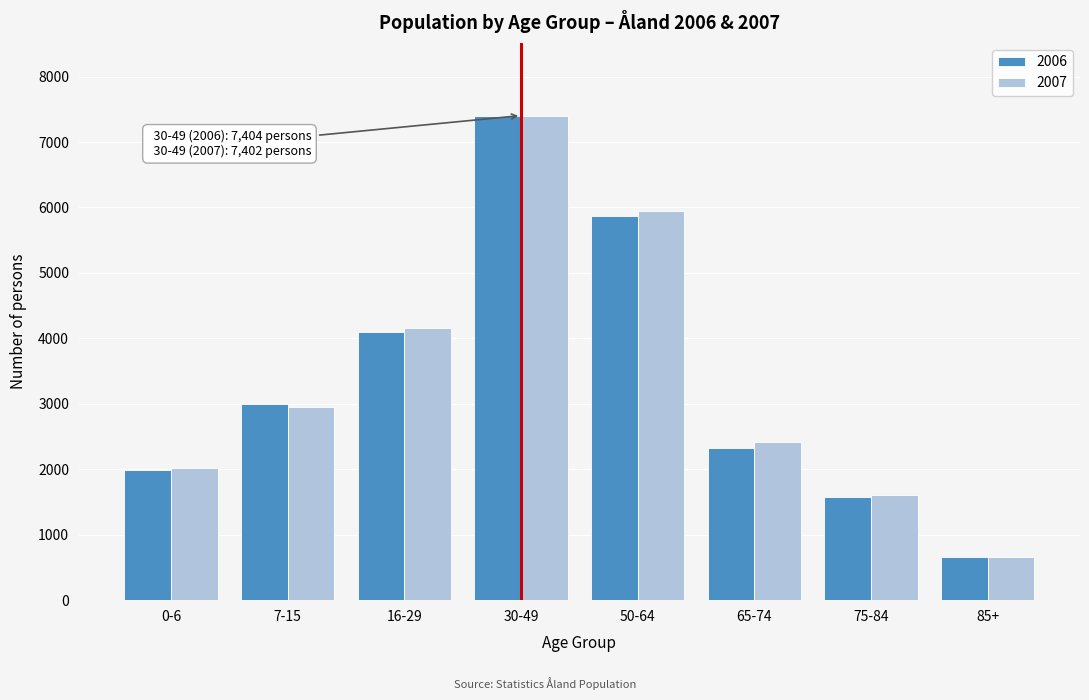

Reading left to right, what are all the values shown in this chart?

2006: 1995	2994	4102	7404	5865	2326	1583	654
2007: 2024	2944	4166	7402	5940	2411	1603	663